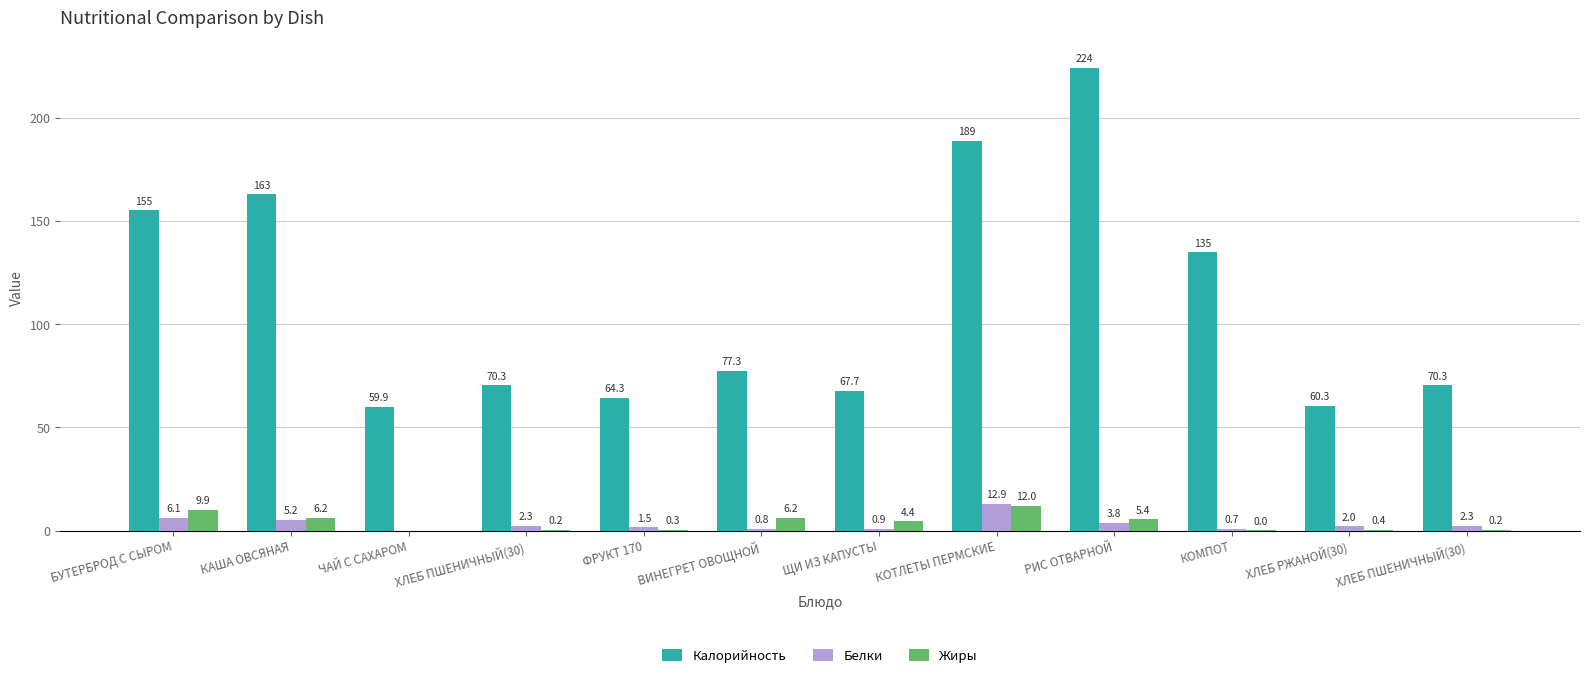

Which series has the largest total across all categories?

Калорийность